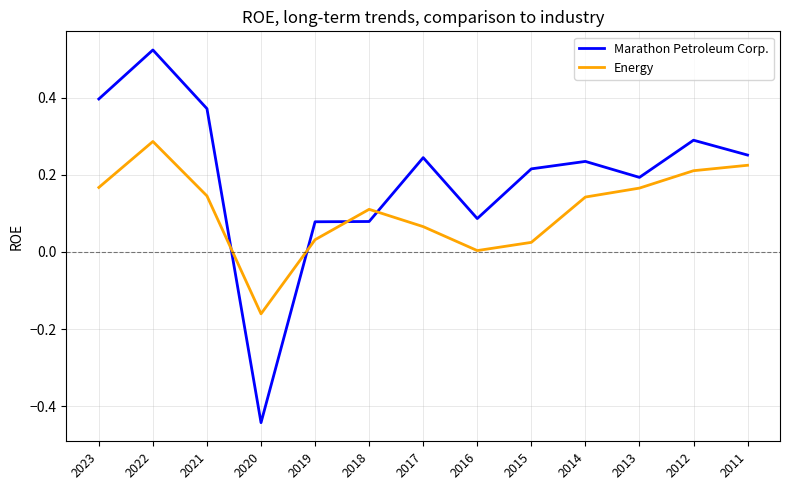

What is the sum of all Marathon Petroleum Corp. values?

2.5